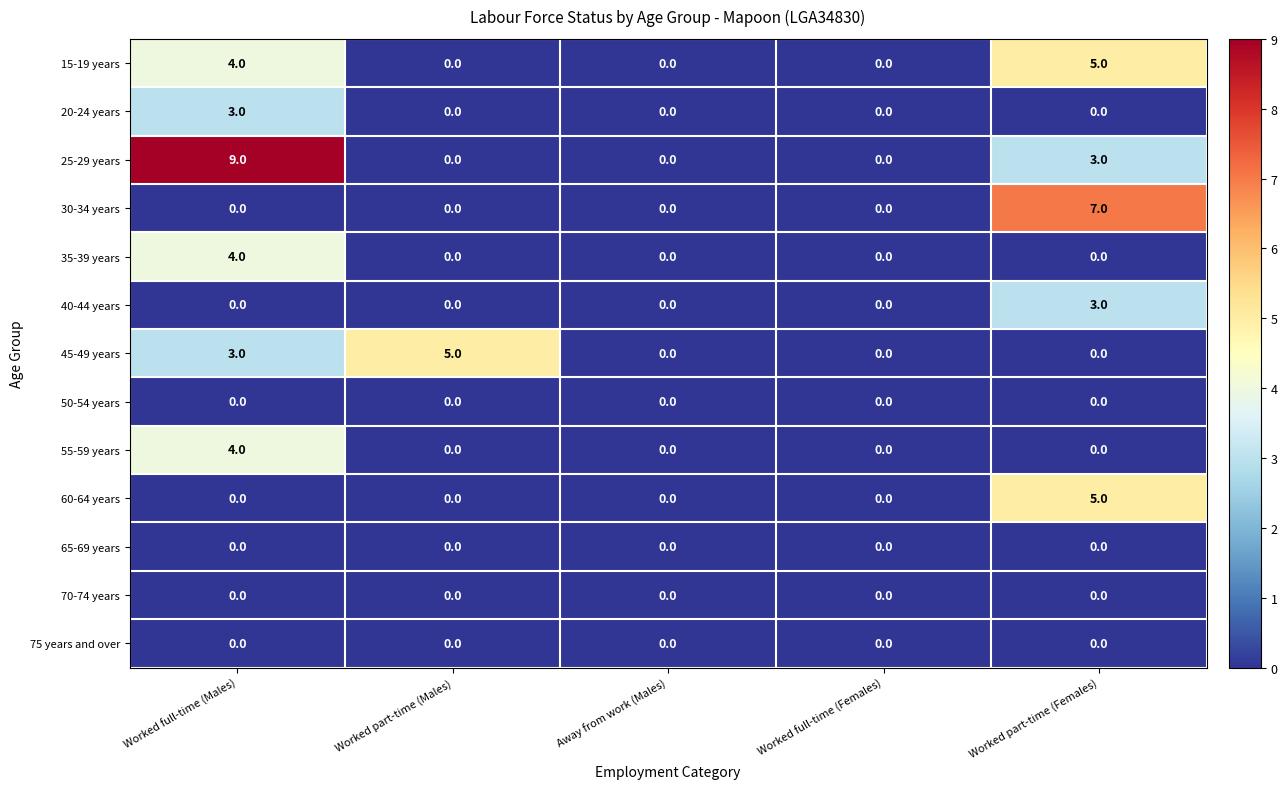

What is the greatest value displayed?

9